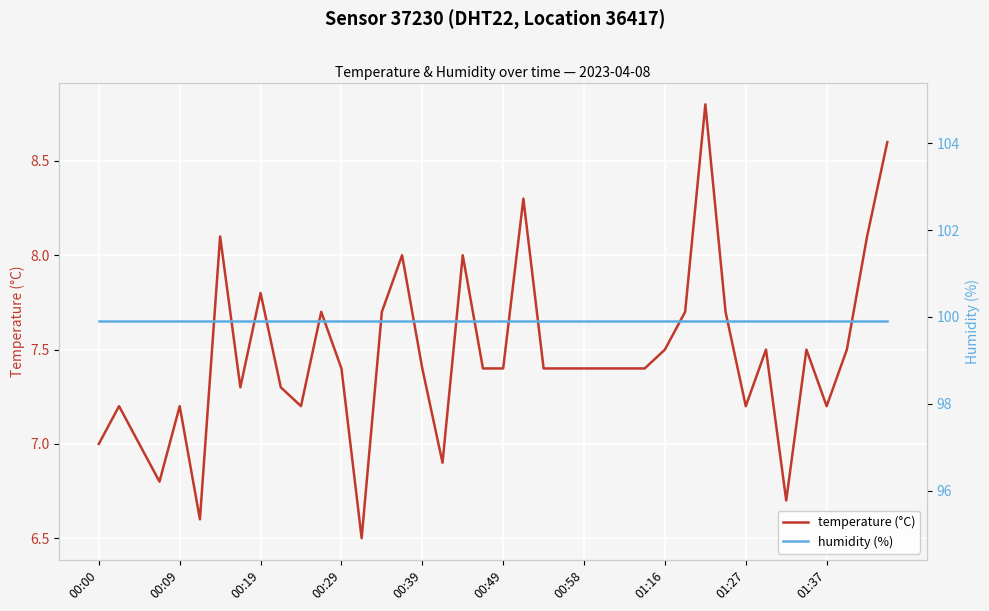

Is it true that temperature (°C) equals 2.3 at 34?

False